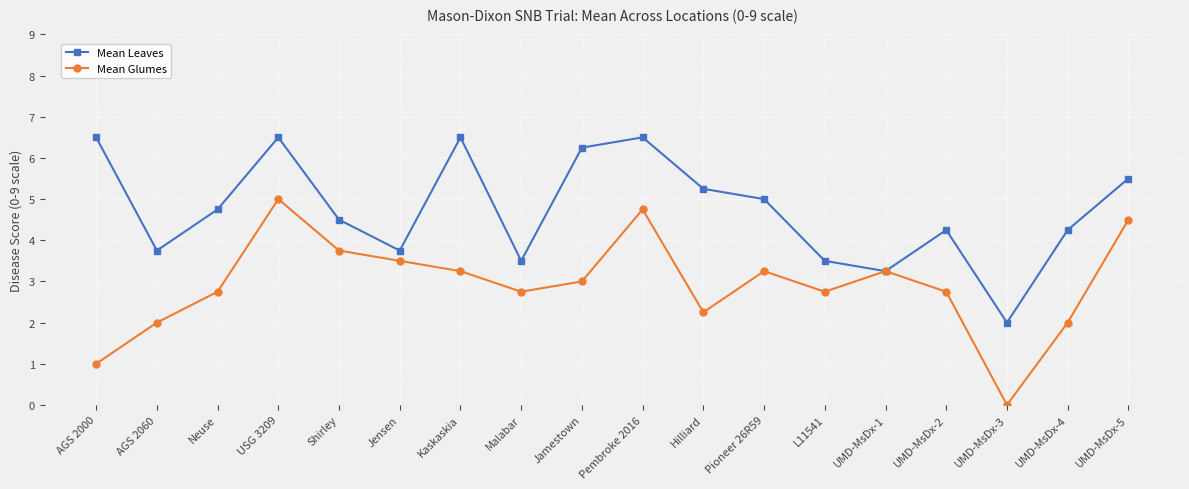

What is the total value across all series at UMD-MsDx-3?

2.0